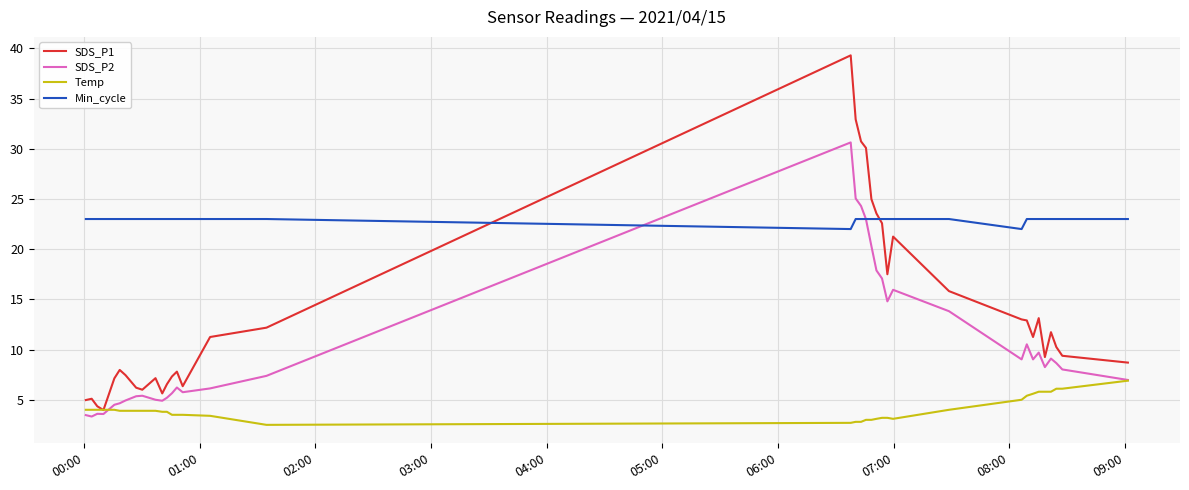

True or false: Min_cycle and Temp cross at least once.

False